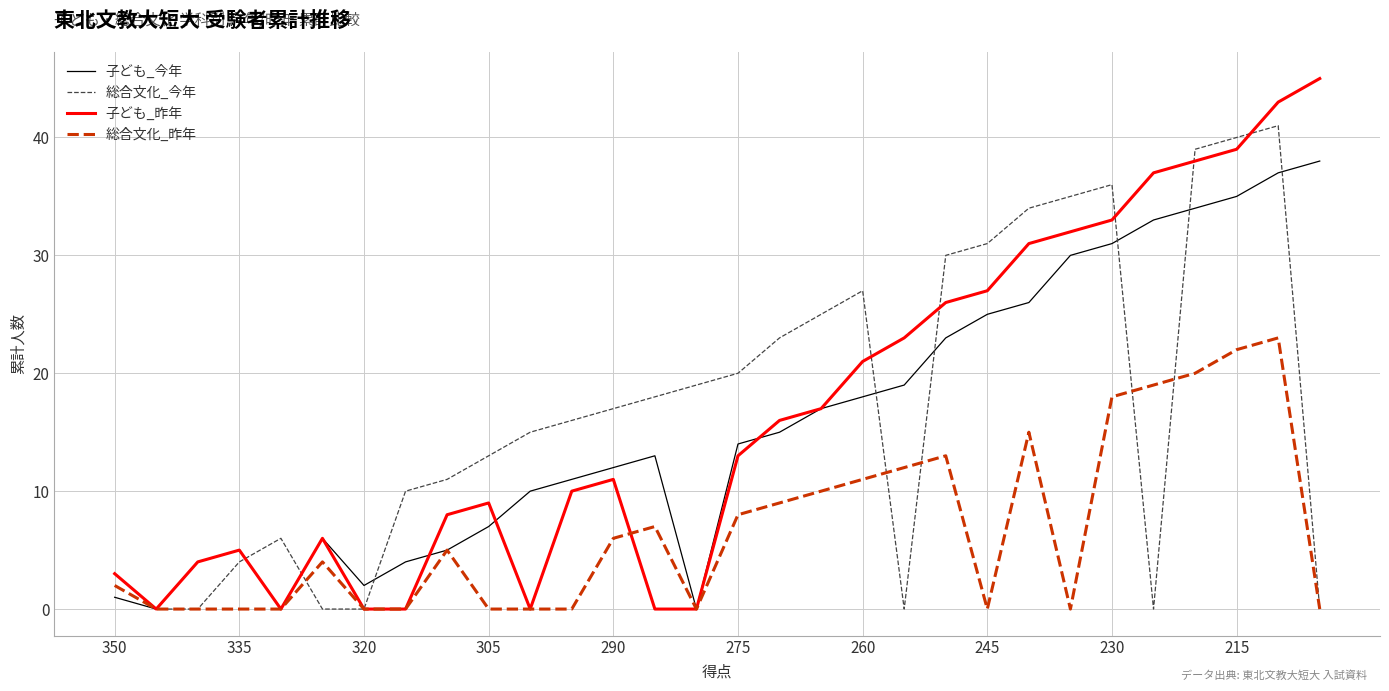

Which series has the widest spread of values?

子ども_昨年